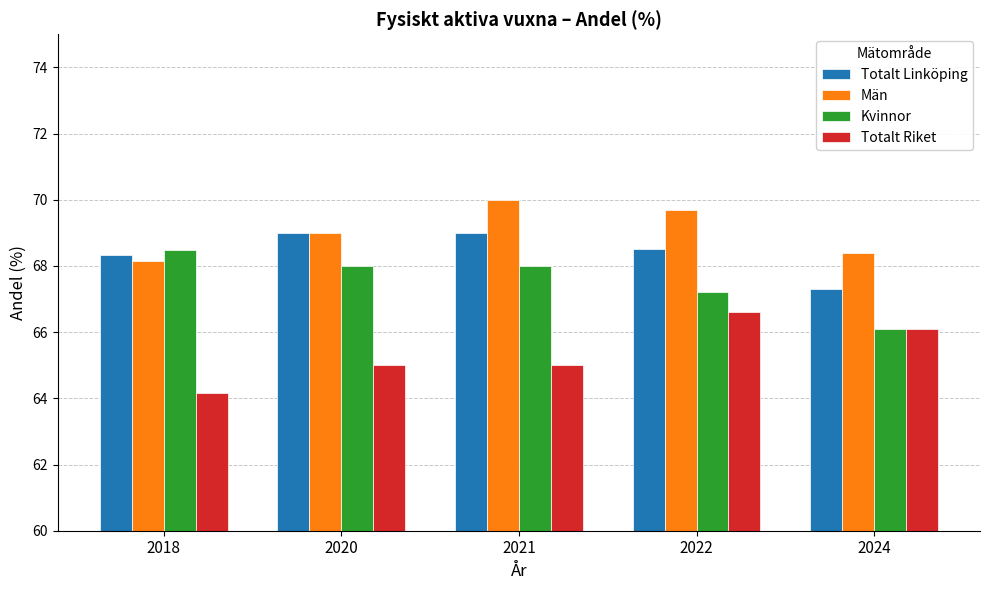

What is the total value across all series at 2020?

271.0